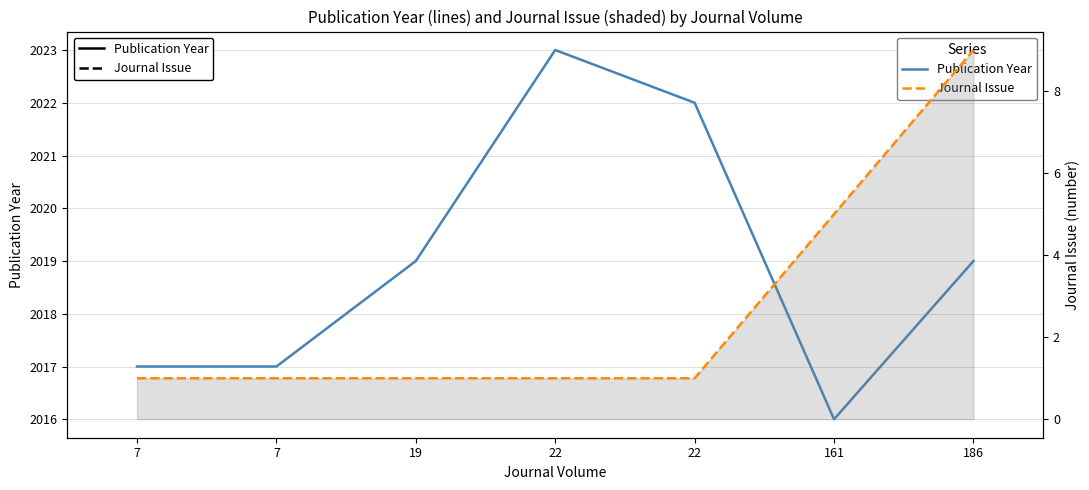

Is it true that Journal Issue equals 5 at 161?

True